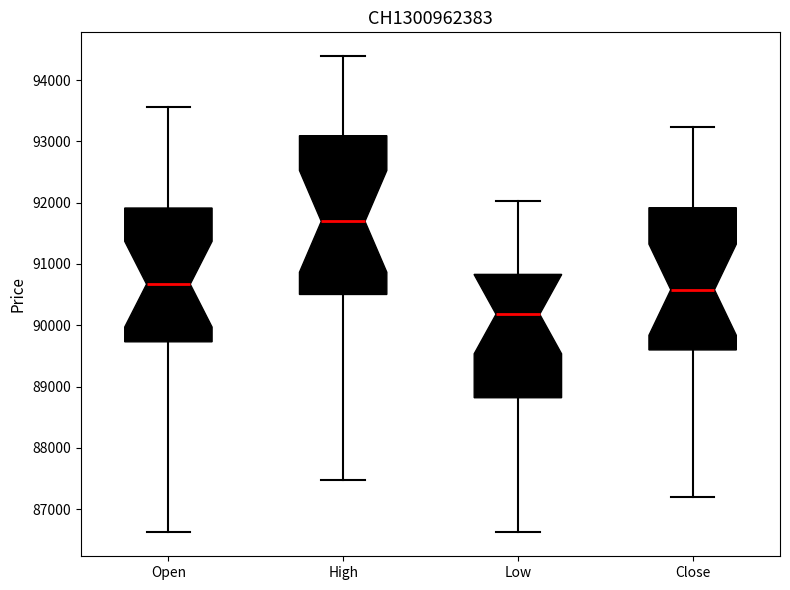

Reading left to right, transcribe this box plot: for each box, give where its median line is, the range the box spans, and where its two whiskers end, as read against the y-axis. The values are not printed on the chart, so give them approximately, as read against the axis.

Open: median 90700, box 89700 to 91900, whiskers 86600 to 93600
High: median 91700, box 90500 to 93100, whiskers 87500 to 94400
Low: median 90200, box 88800 to 90800, whiskers 86600 to 92000
Close: median 90600, box 89600 to 91900, whiskers 87200 to 93200